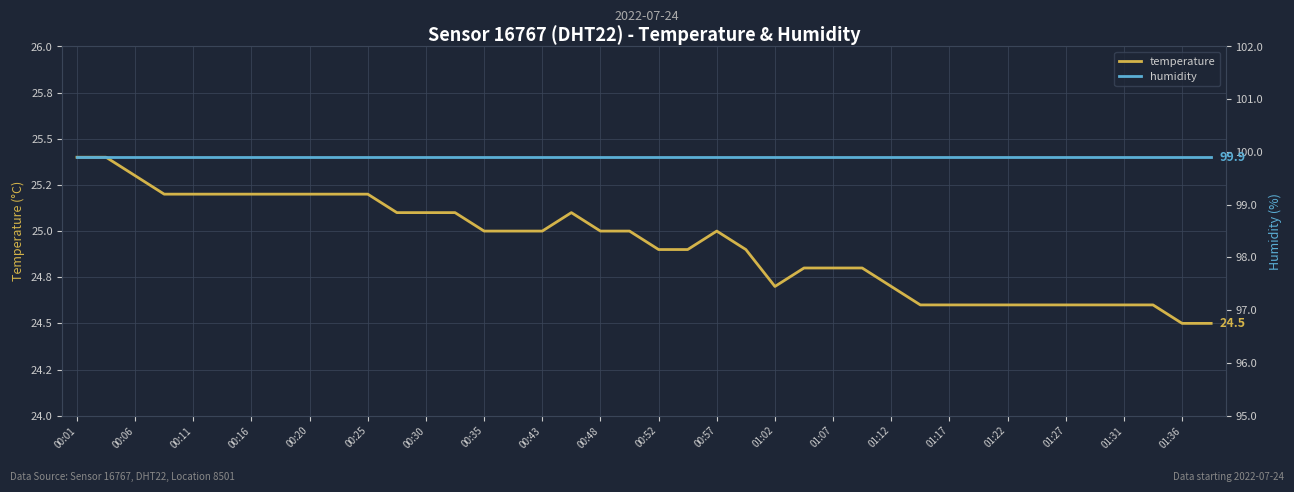

What are all the series names shown in the legend?

temperature, humidity